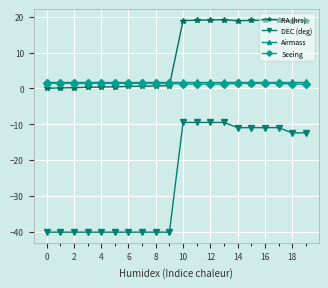

True or false: Seeing and DEC (deg) cross at least once.

False